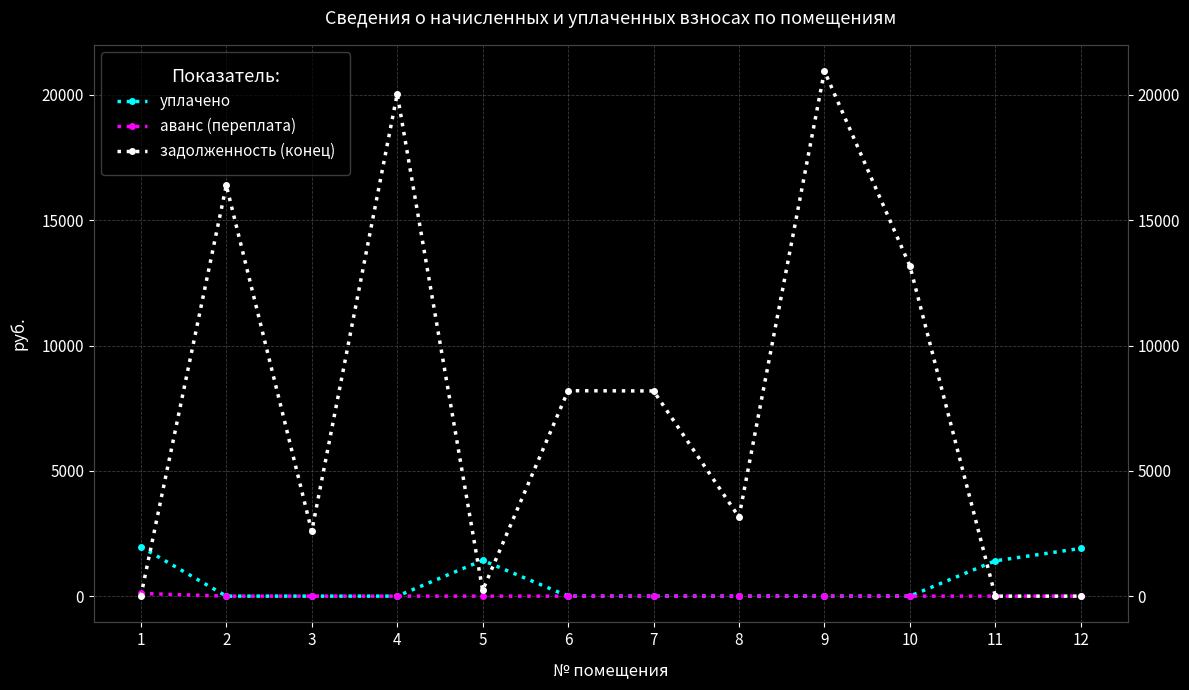

Rank the categories by задолженность (конец) value from lowest to highest.

1, 11, 12, 5, 3, 8, 7, 6, 10, 2, 4, 9